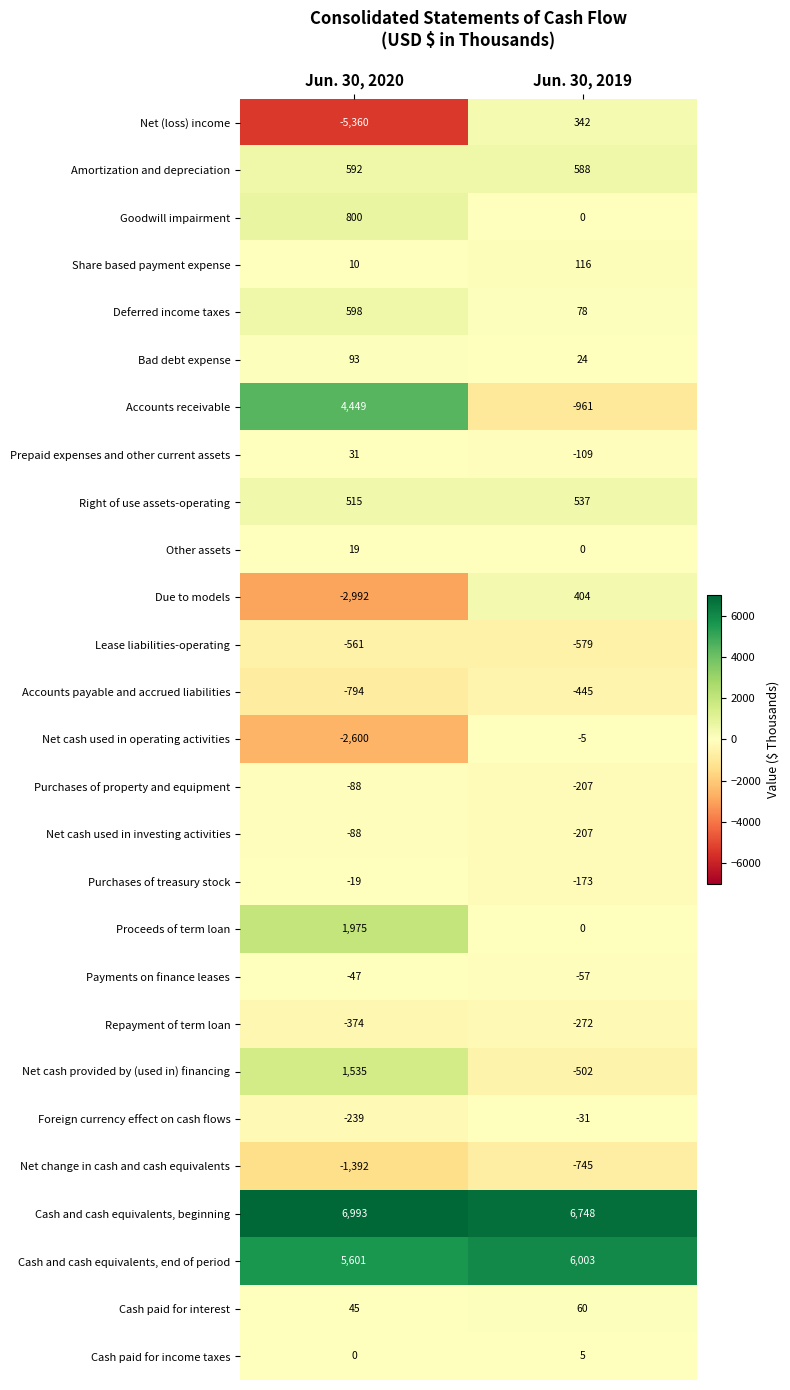

What value does the Deferred income taxes series have at Jun. 30, 2020, to the nearest 50?

600